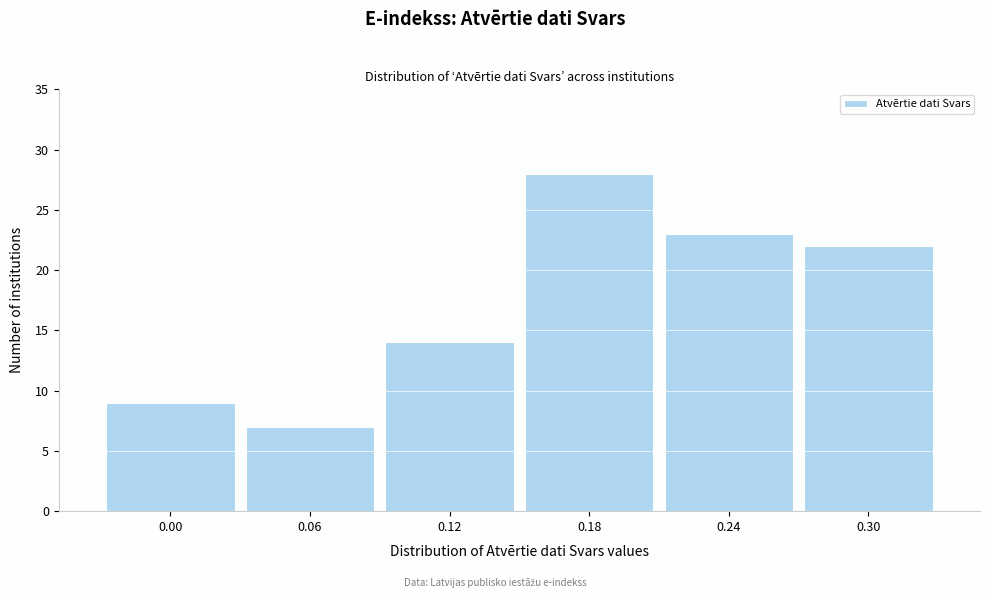

Reading left to right, what are all the values shown in this chart?

9	7	14	28	23	22